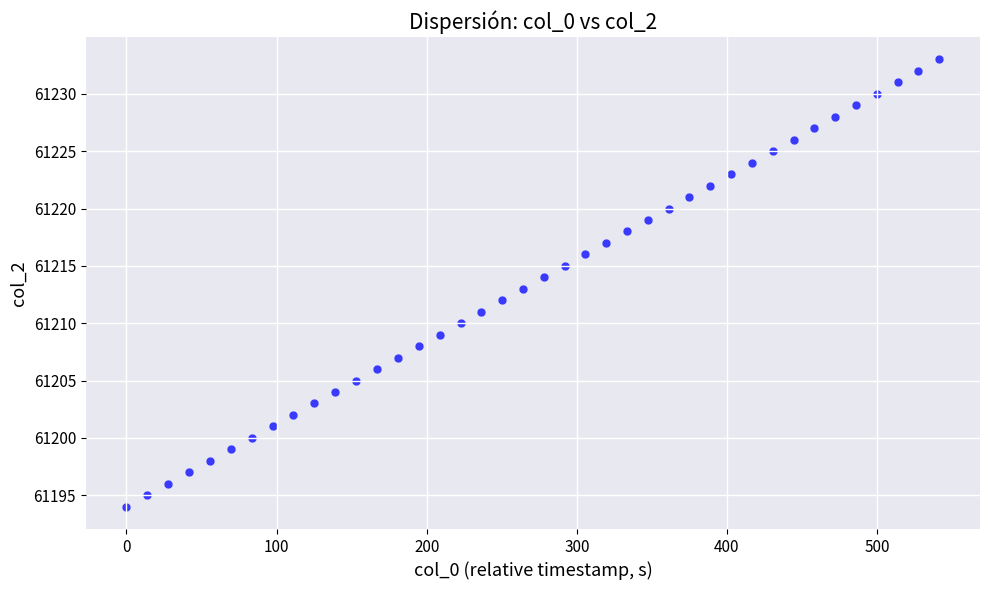

What is the range of Y values (max minus min)?

39